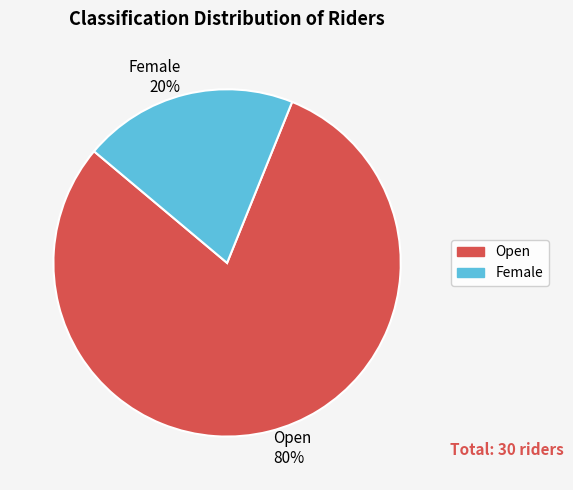

How many segments does this pie chart have?

2